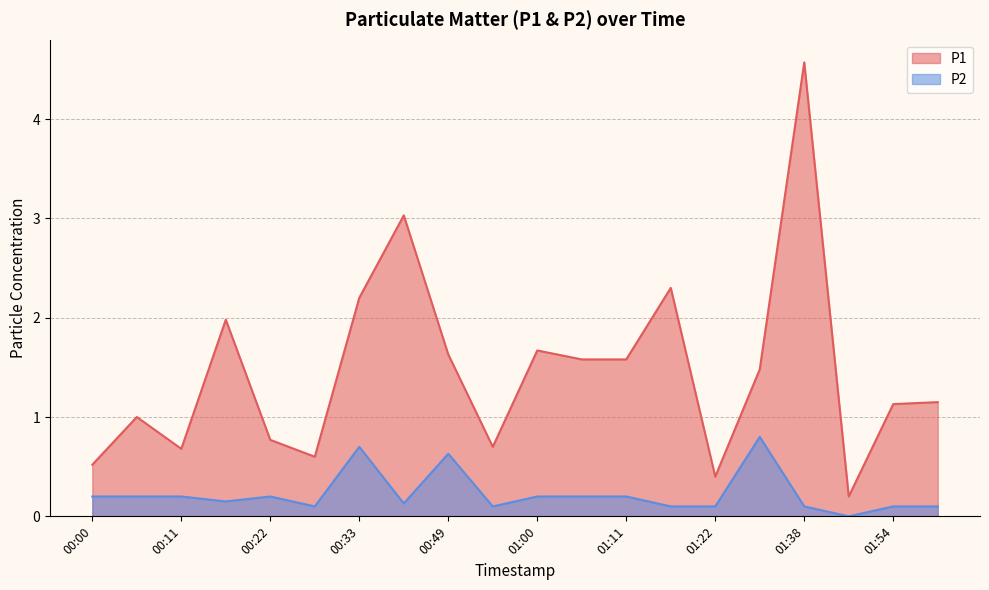

What is the maximum value for P1?

4.6